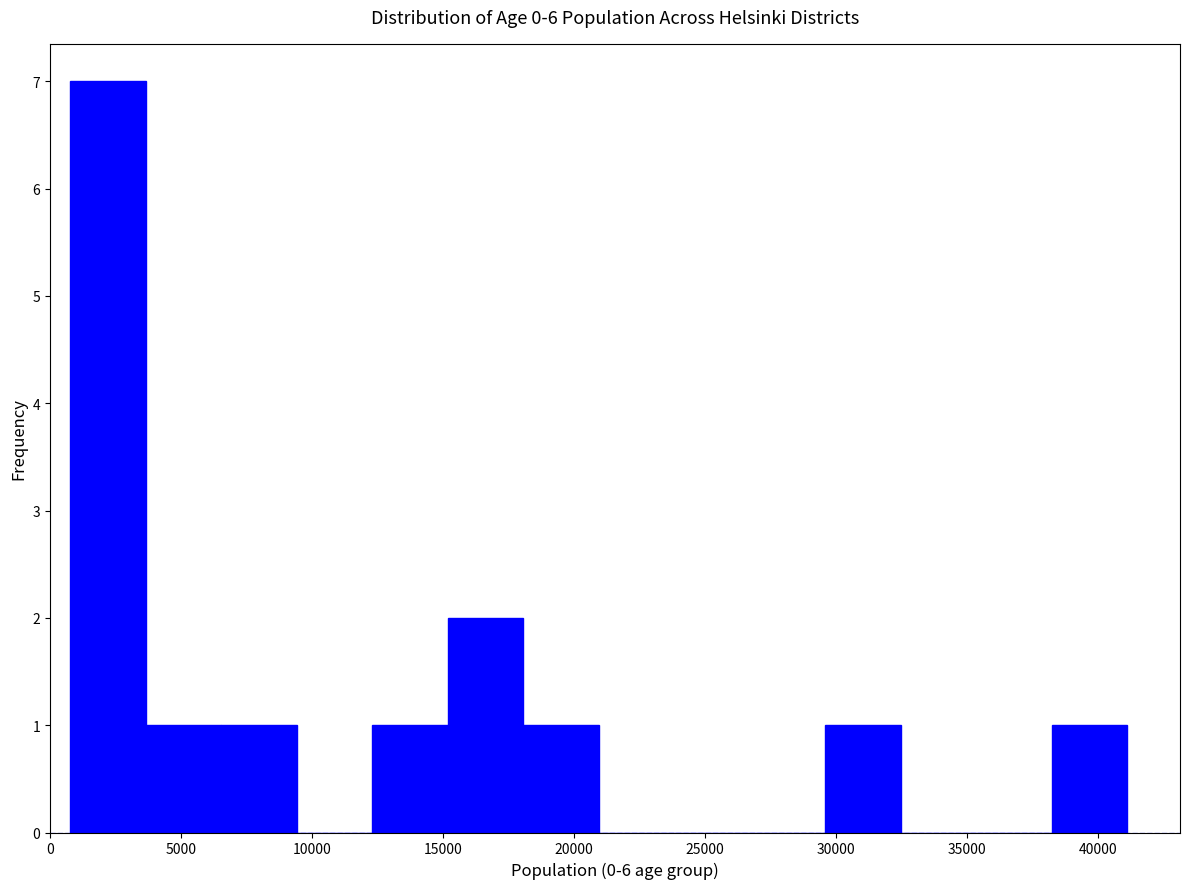

Reading left to right, list every bar in this chart as the range it spans on the x-axis followed by its height. Neither the bar edges nor the heights are printed on the chart, so give them approximately, as read against the axes.

1000 to 3500: 7
3500 to 6500: 1
6500 to 9500: 1
9500 to 12500: 0
12500 to 15000: 1
15000 to 18000: 2
18000 to 21000: 1
21000 to 24000: 0
24000 to 26500: 0
26500 to 29500: 0
29500 to 32500: 1
32500 to 35500: 0
35500 to 38000: 0
38000 to 41000: 1